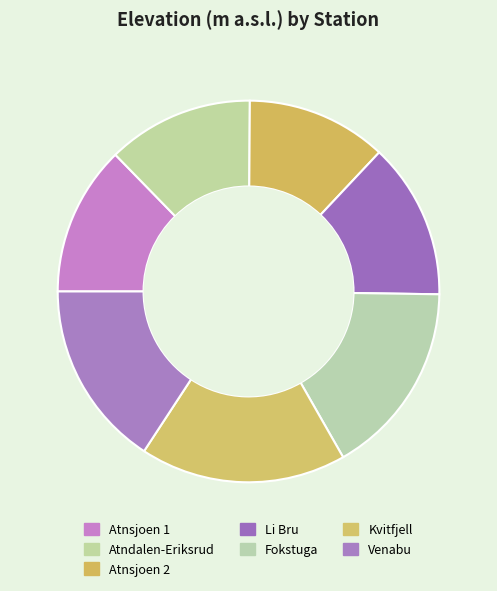

True or false: Atndalen-Eriksrud accounts for 12% of the total.

True